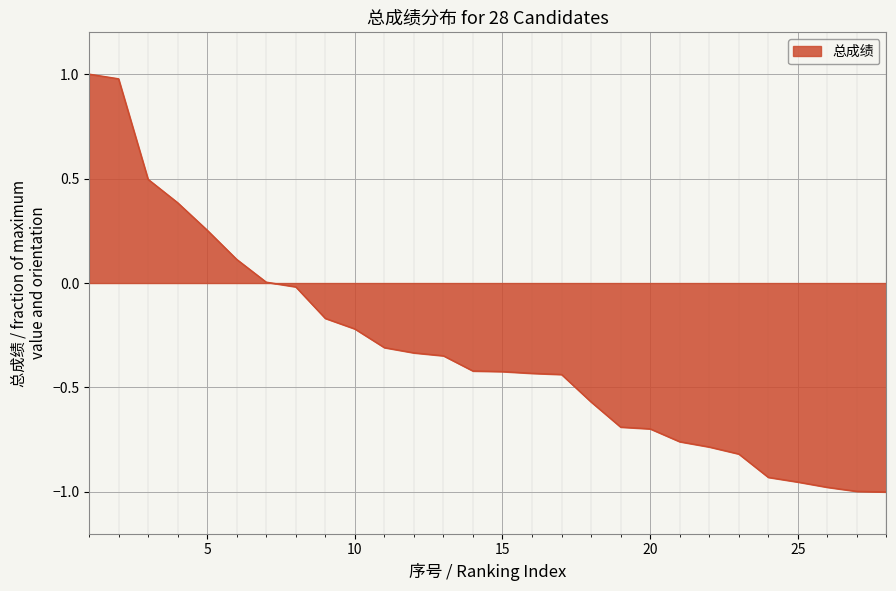

What is the greatest value displayed?

1.0